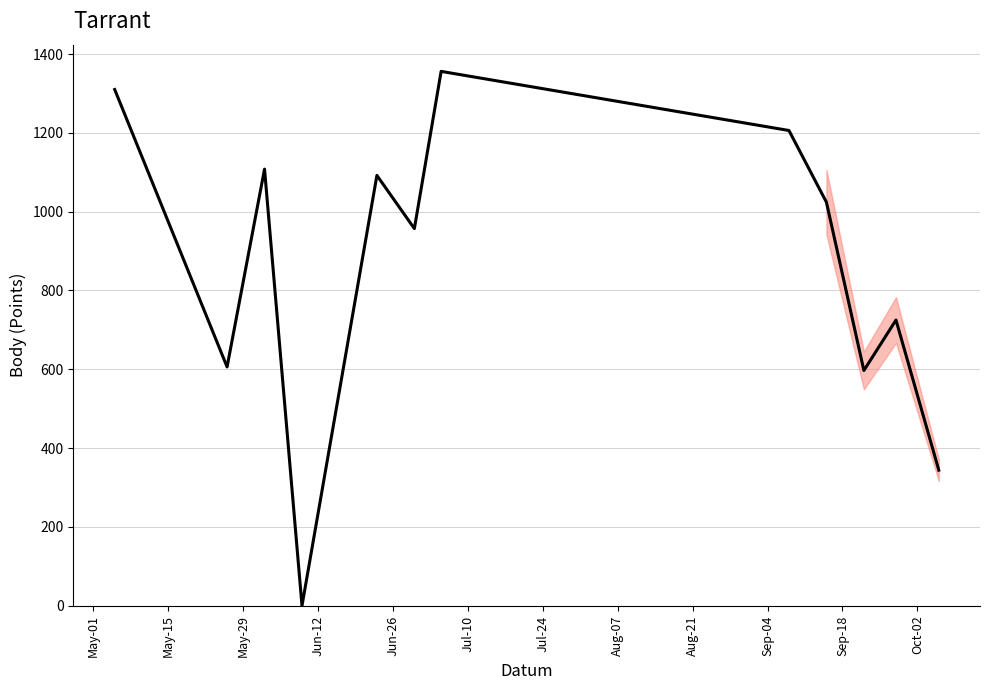

What is the greatest value displayed?

1356